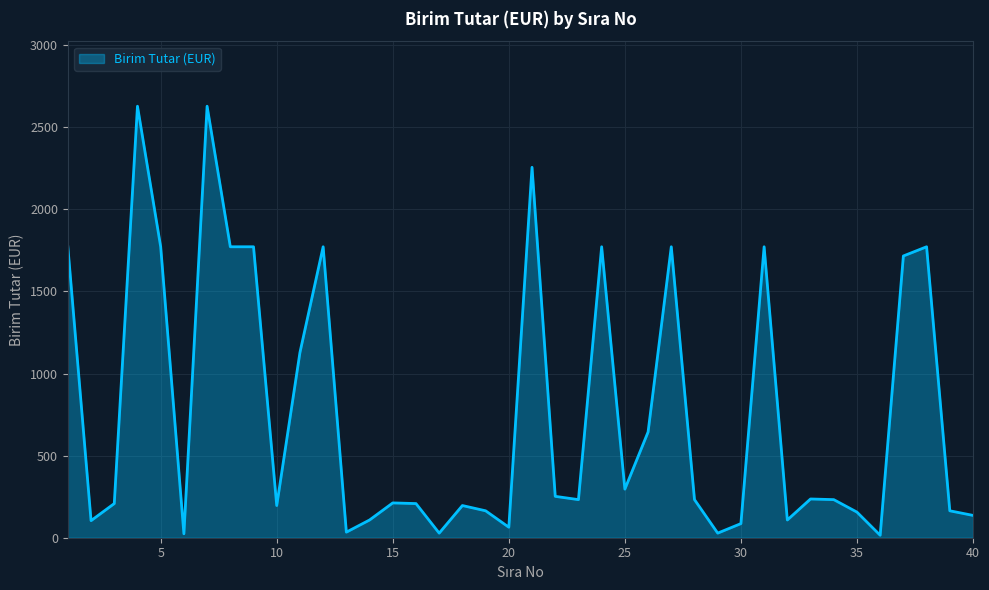

What is the maximum value shown in the chart?

2628